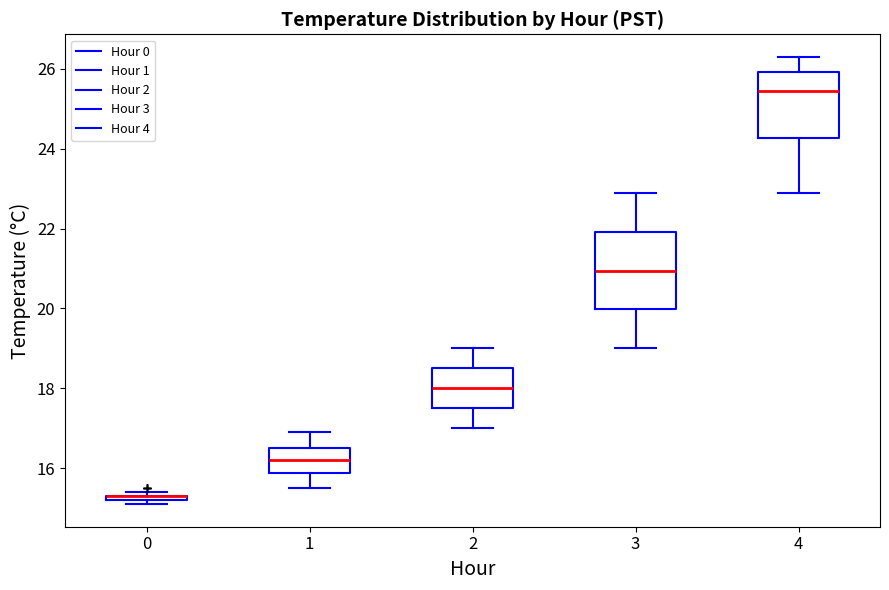

Where does the lower whisker of the box at x = 4 end on the y-axis? The values are not printed on the chart, so give them approximately, as read against the axis.

23.0